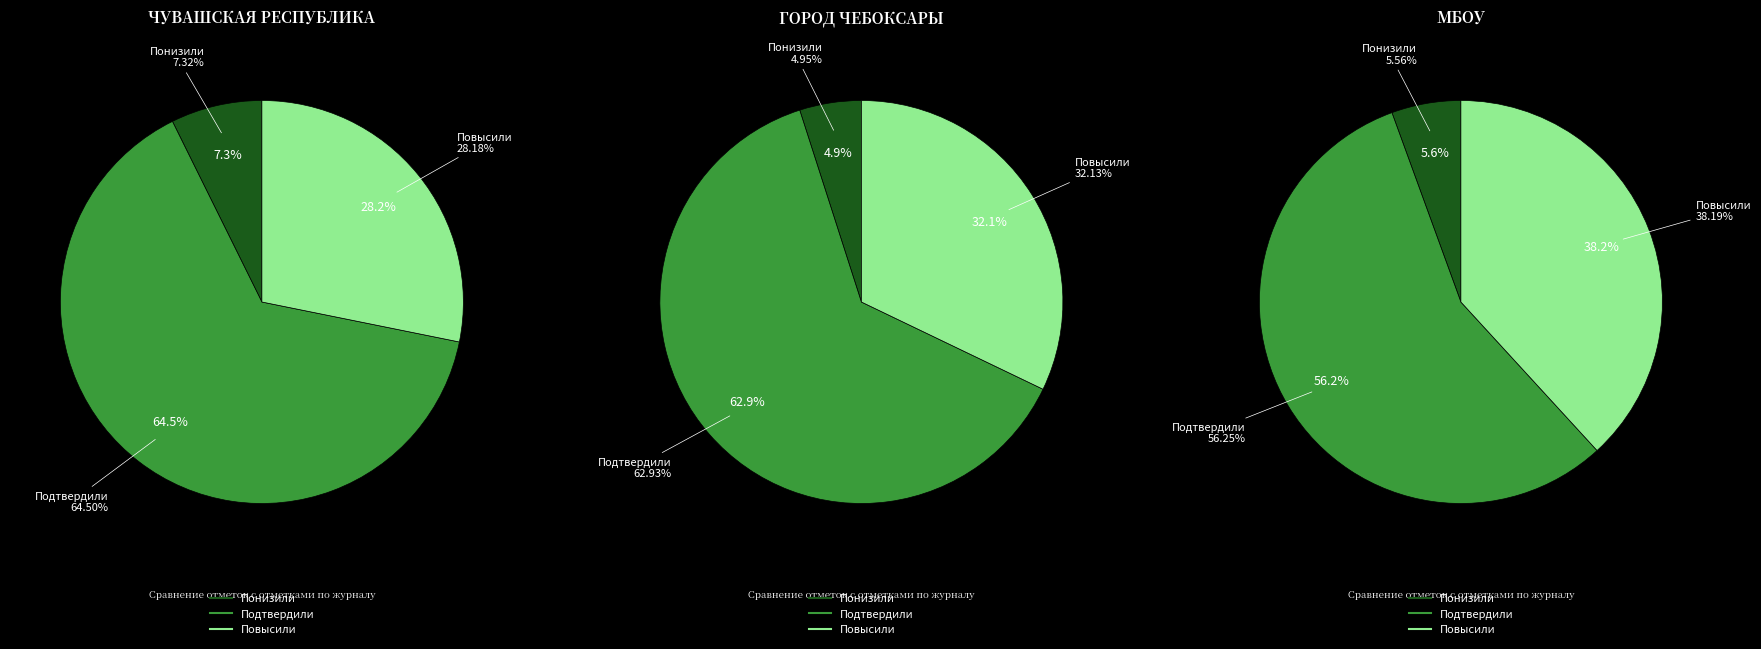

True or false: Понизили accounts for 1% of the total.

False